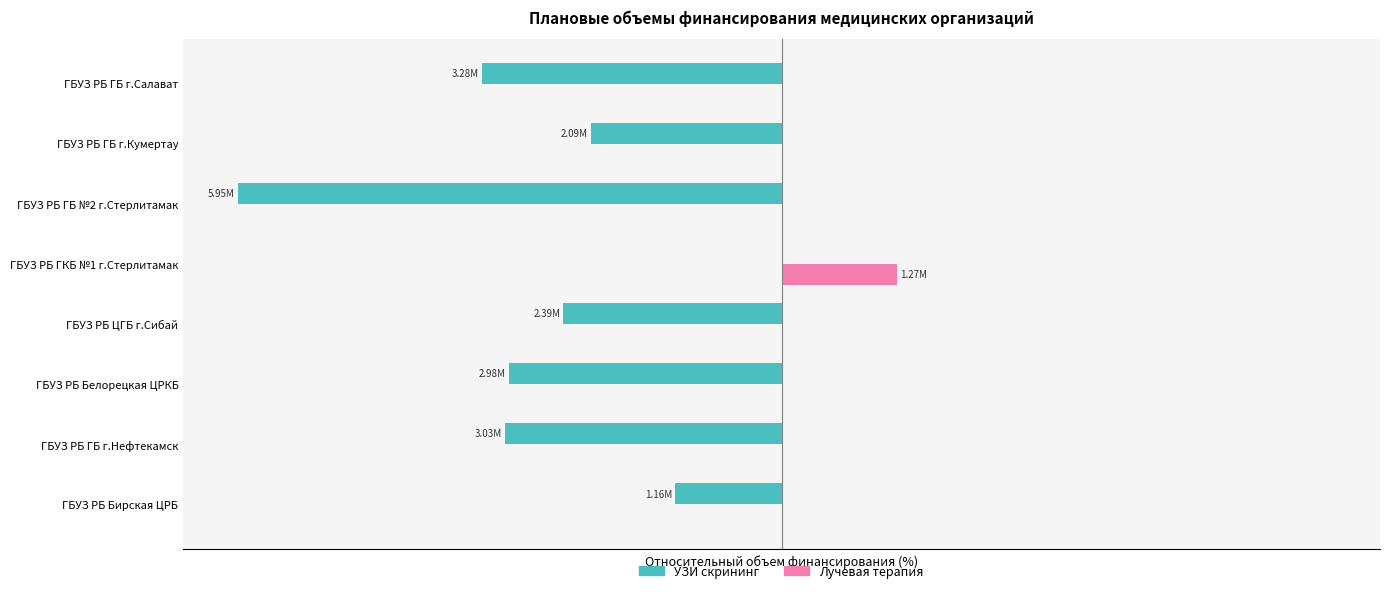

What are all the series names shown in the legend?

УЗИ скрининг, Лучевая терапия